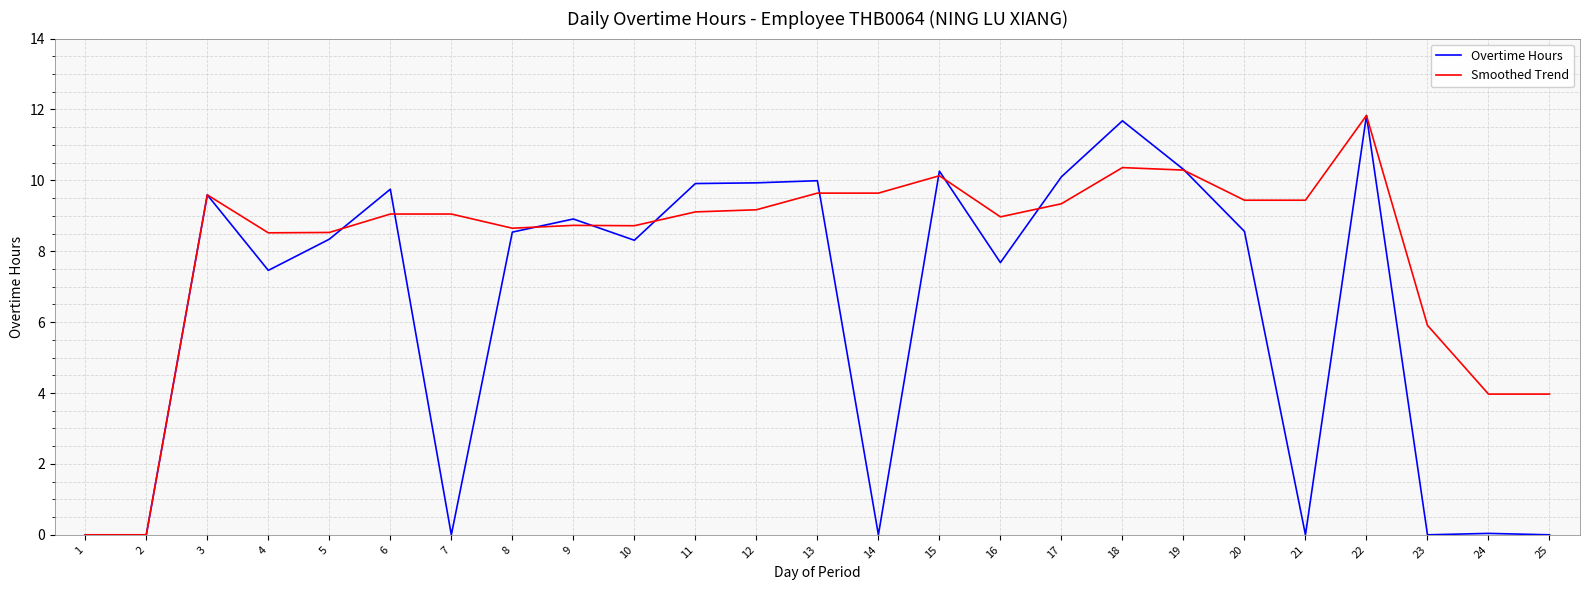

Between 14 and 25, which series saw the biggest shift?

Smoothed Trend